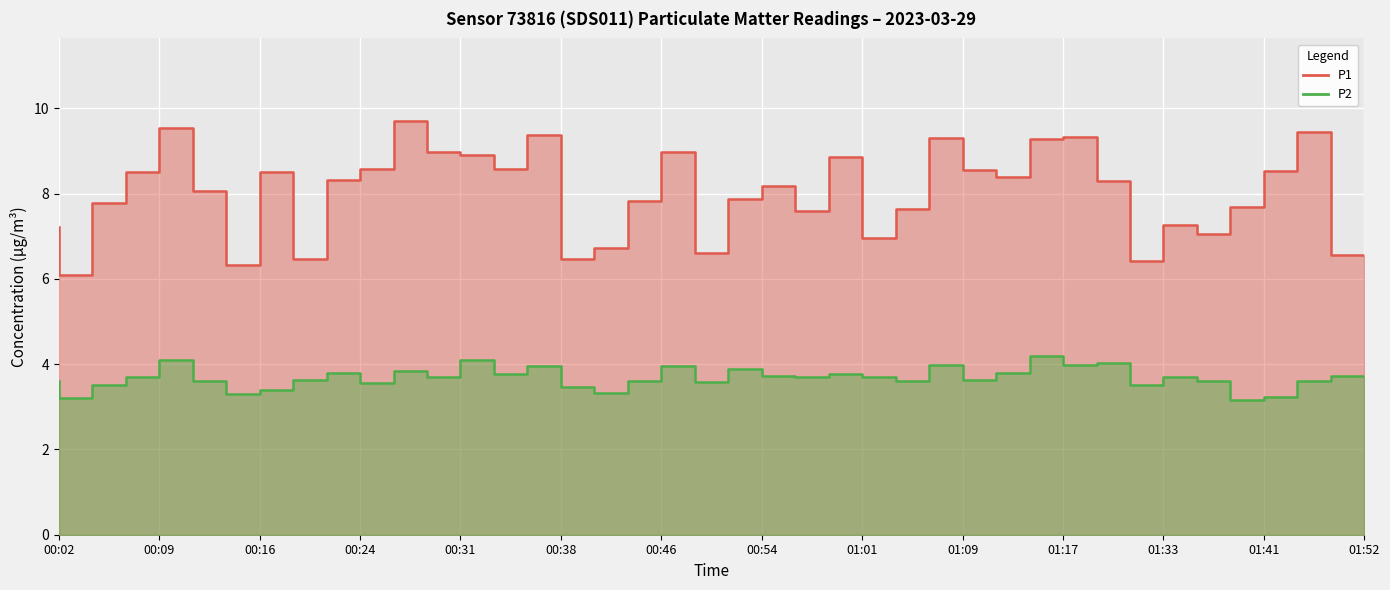

What is the difference between the maximum and minimum values in the P1 series?

3.6